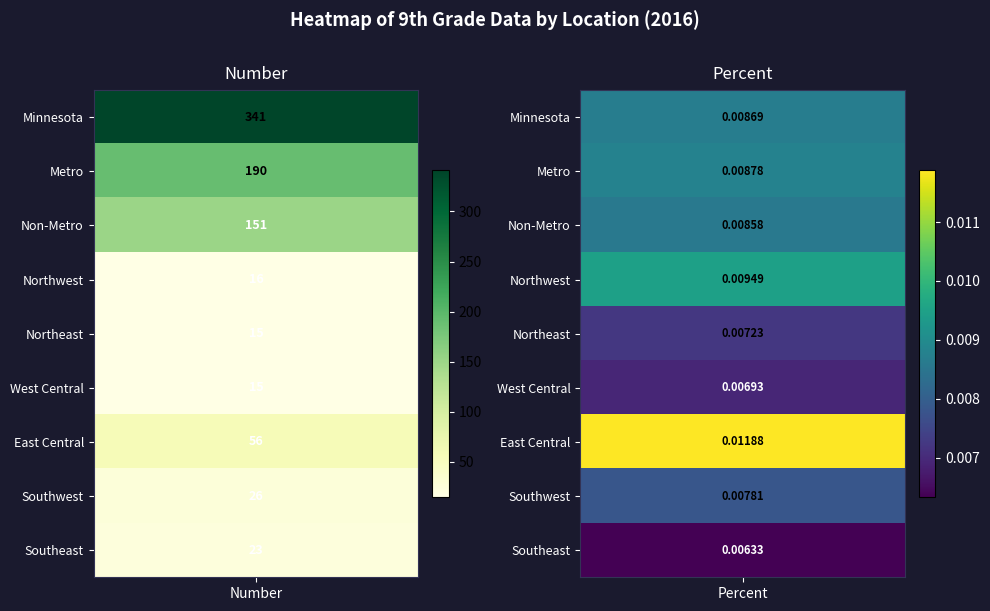

What is the sum of all East Central values?

56.0